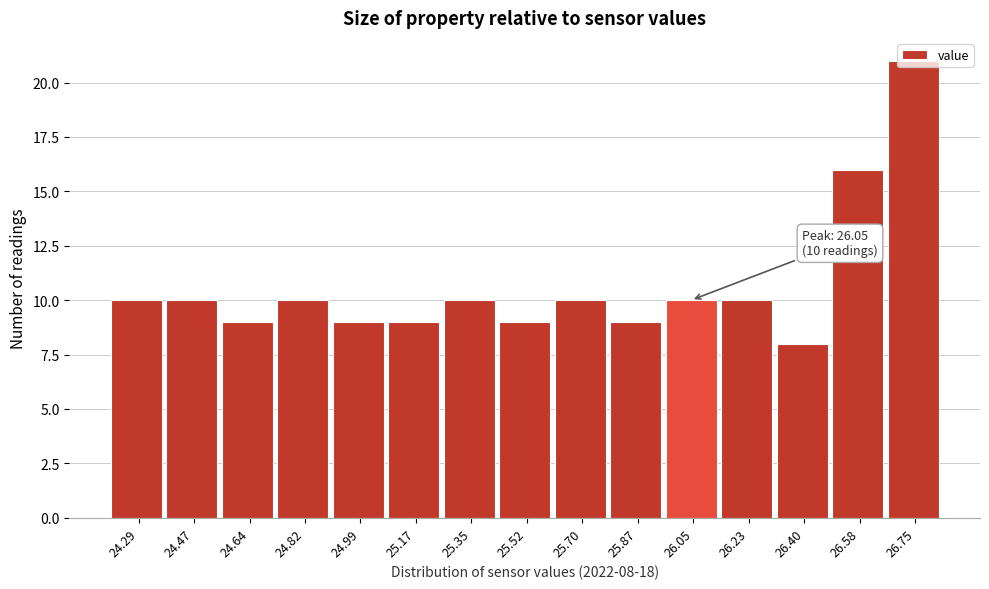

Is it true that the value at 24.82 is 10?

True